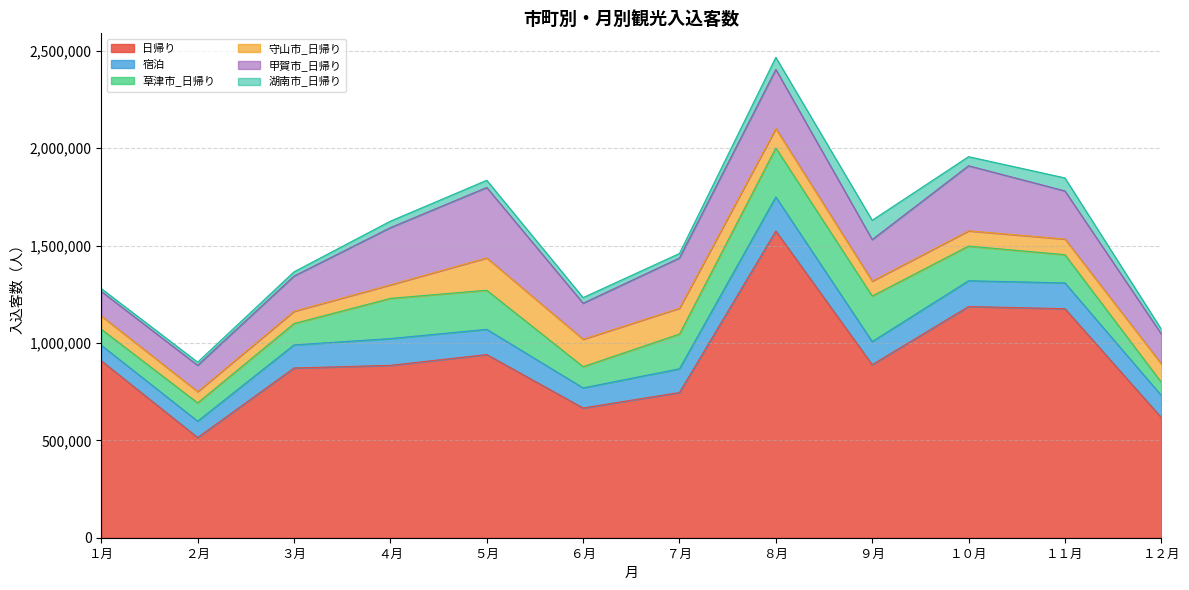

What is the difference between the second highest and minimum values in the 甲賀市_日帰り series?

208500